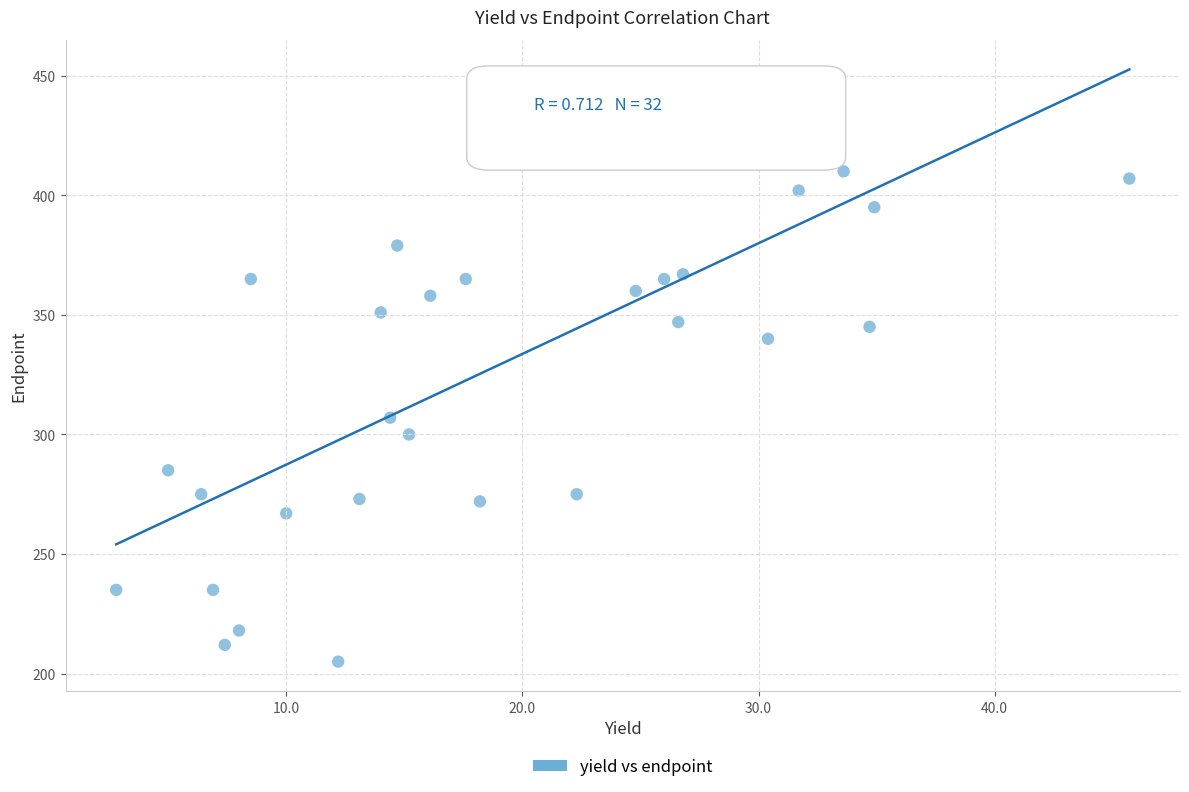

What is the range of Y values (max minus min)?

239